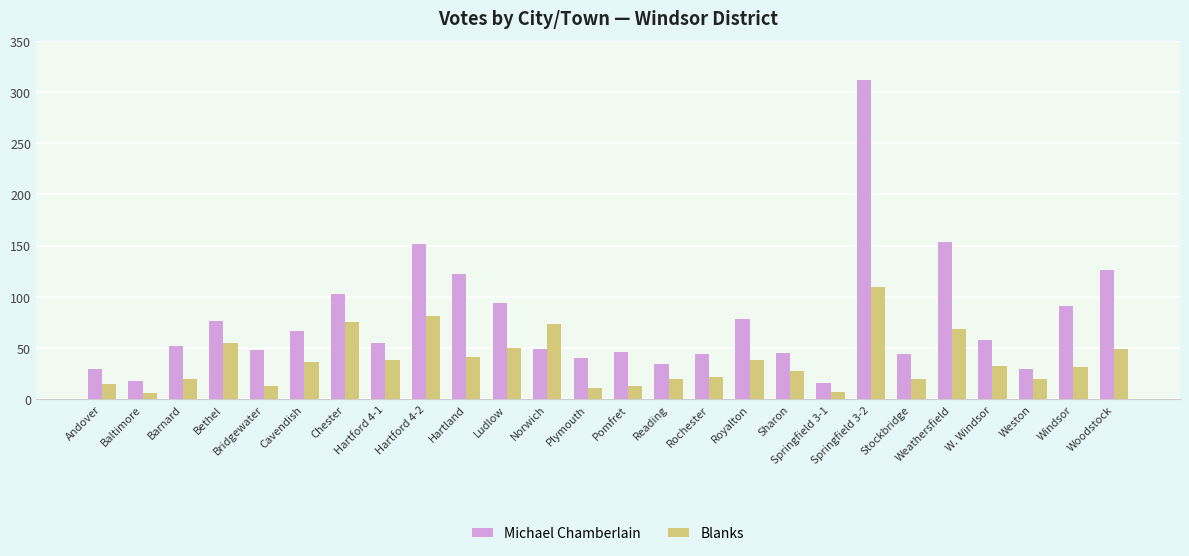

What is the label of the 9th bar from the left?

Hartford 4-2